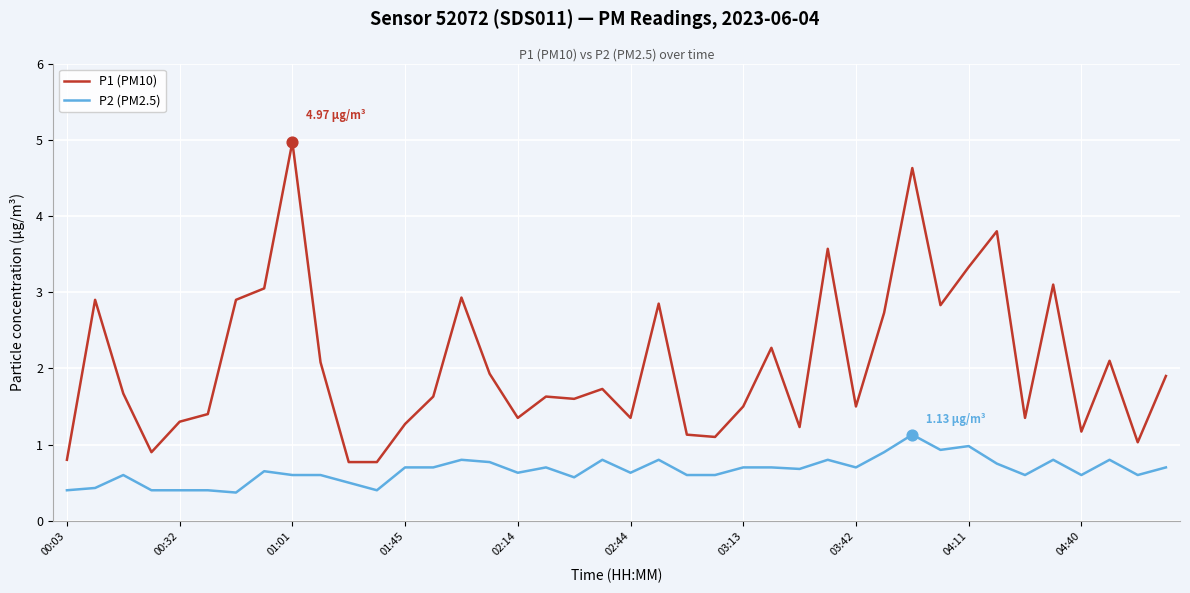

True or false: P2 (PM2.5) and P1 (PM10) intersect in this chart.

False